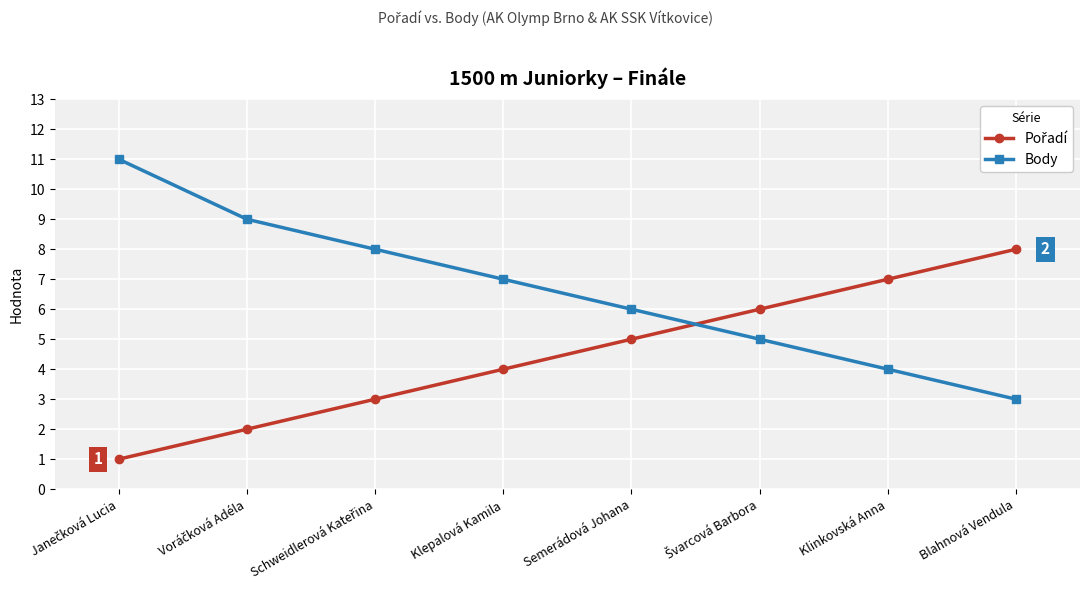

What is the sum of all Body values?

53